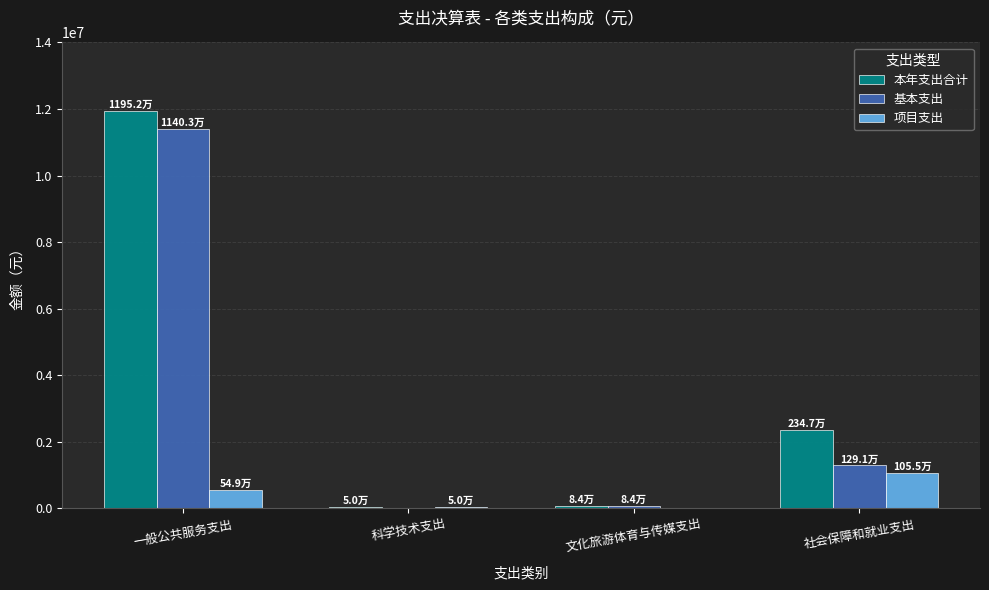

What is the difference between the 本年支出合计 values at 科学技术支出 and 一般公共服务支出?

11902354.2